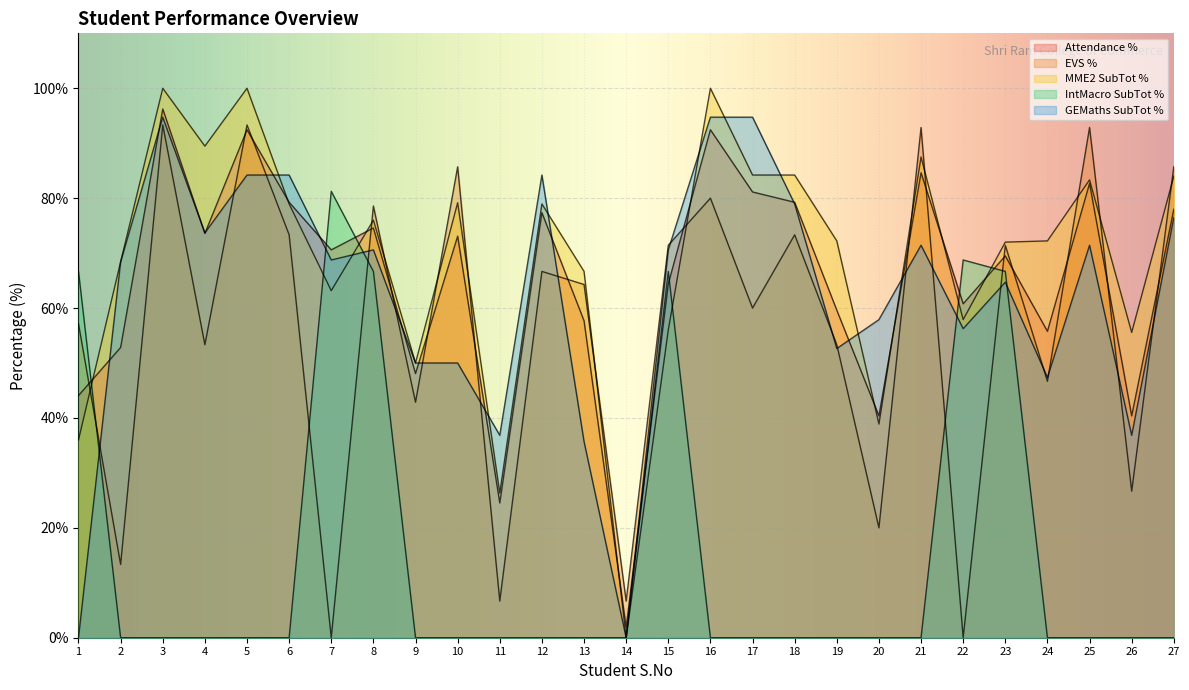

What is the sum of the EVS % values at 27 and 24?

132.4